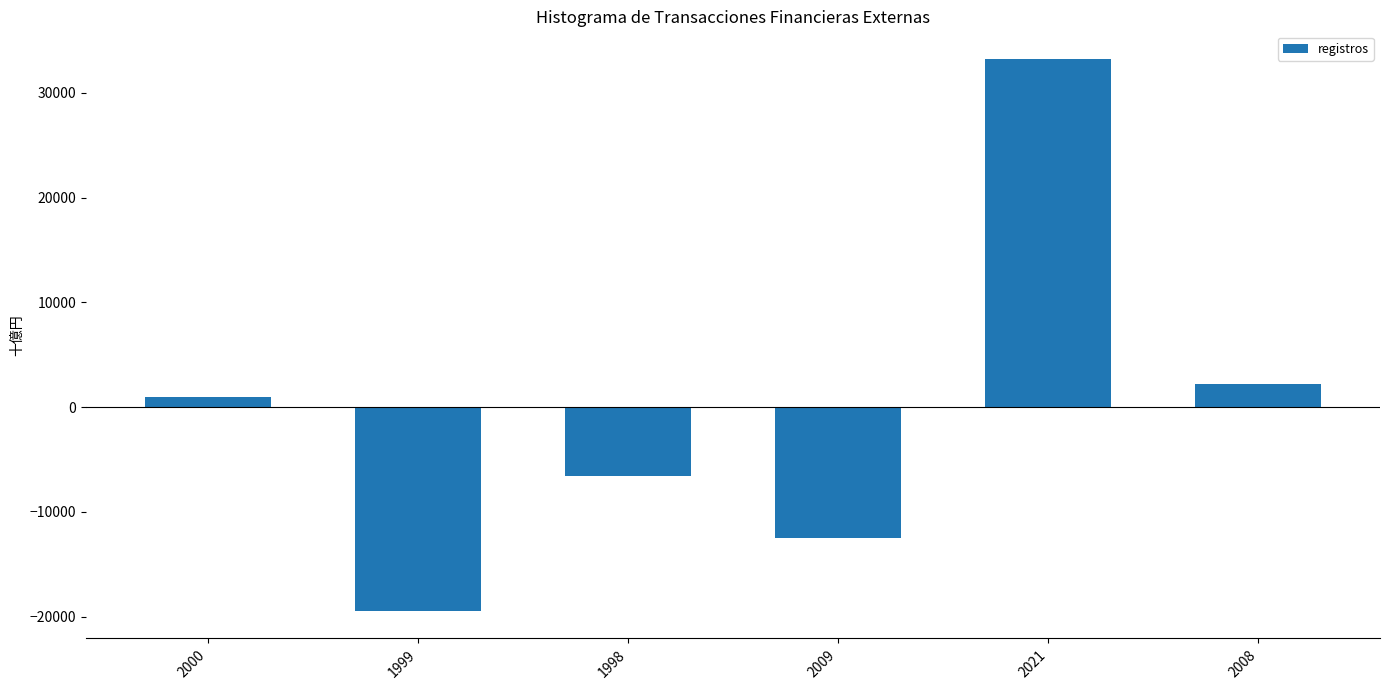

At which label does the data first exceed 978?

2000